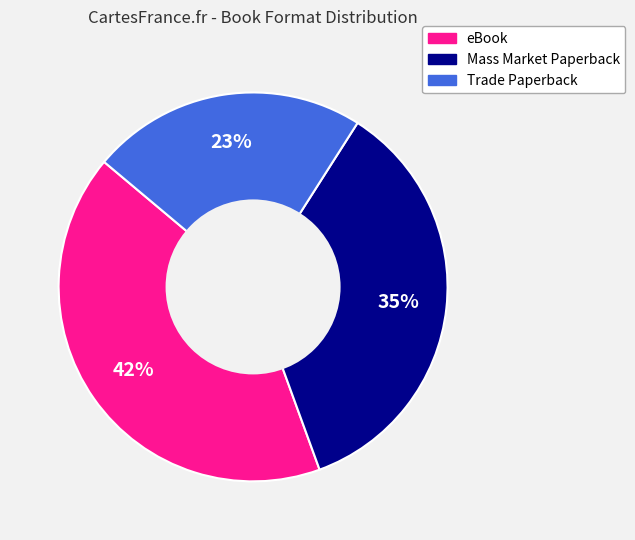

To the nearest percent, what is the difference between the largest and smallest slice percentages?

19%